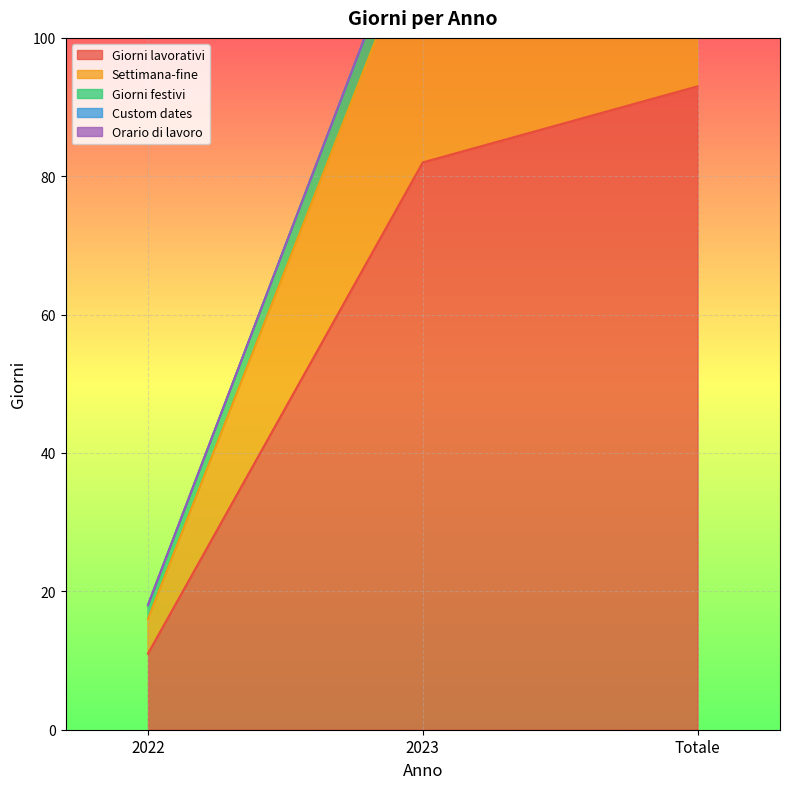

Reading right to left, list all the values displayed in this chart.

Giorni lavorativi: Totale=93	2023=82	2022=11
Settimana-fine: Totale=40	2023=35	2022=5
Giorni festivi: Totale=7	2023=5	2022=2
Custom dates: Totale=0	2023=0	2022=0
Orario di lavoro: Totale=0	2023=0	2022=0